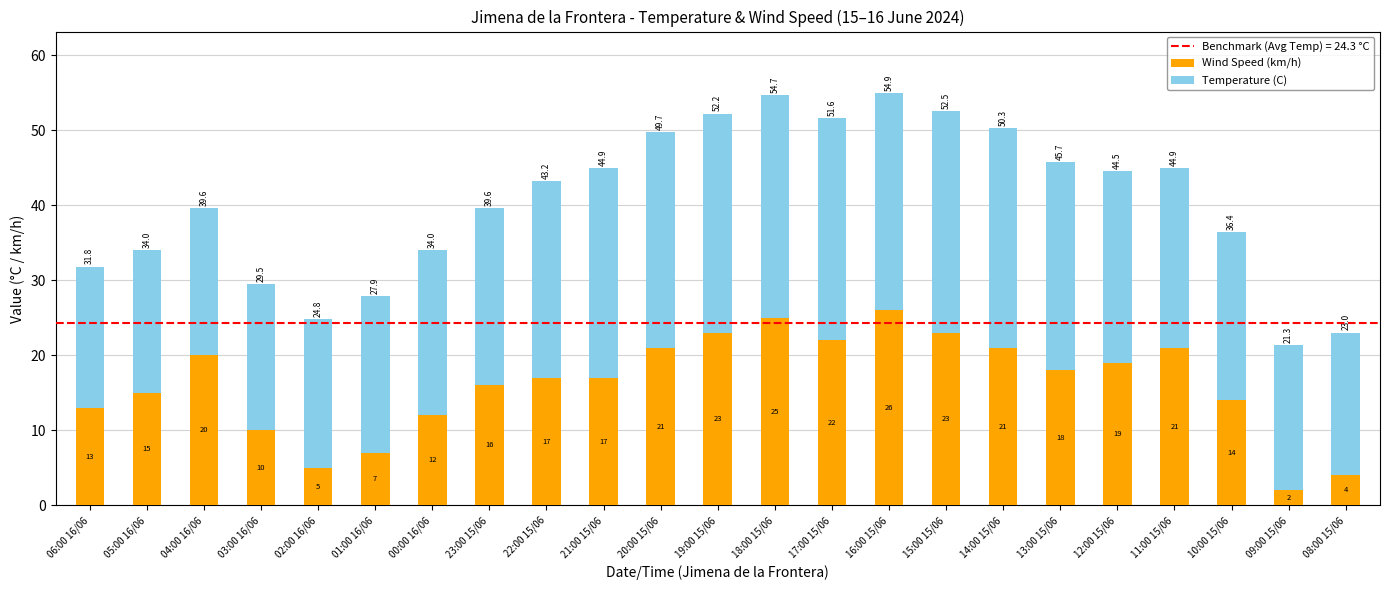

What is the difference between the maximum and minimum values in the Wind Speed (km/h) series?

24.0